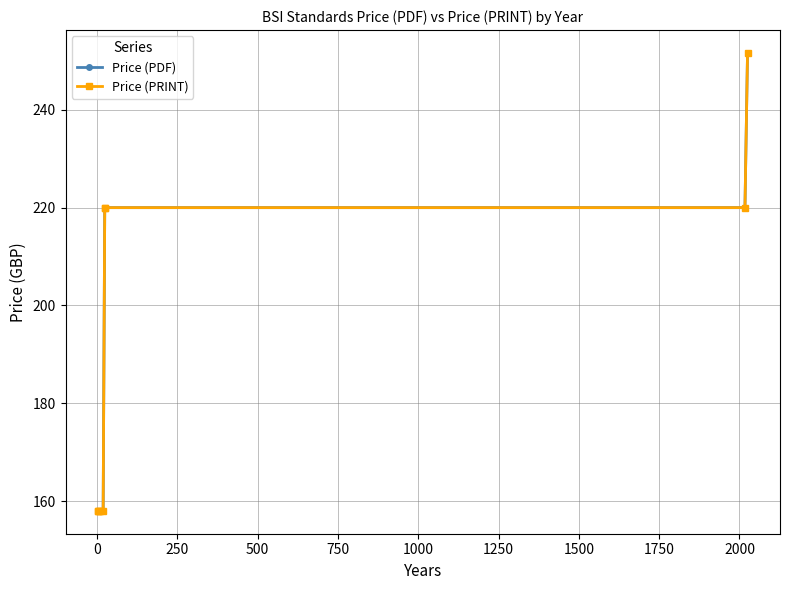

Does the chart have visible grid lines?

Yes